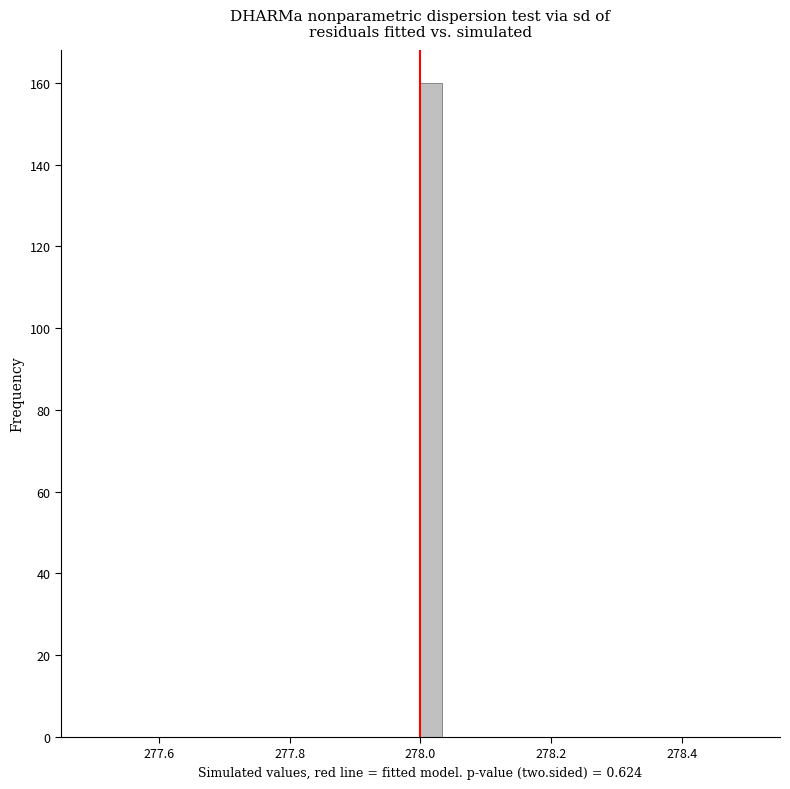

Read against the x-axis, roughly where is the centre of the tallest bar?

278.02